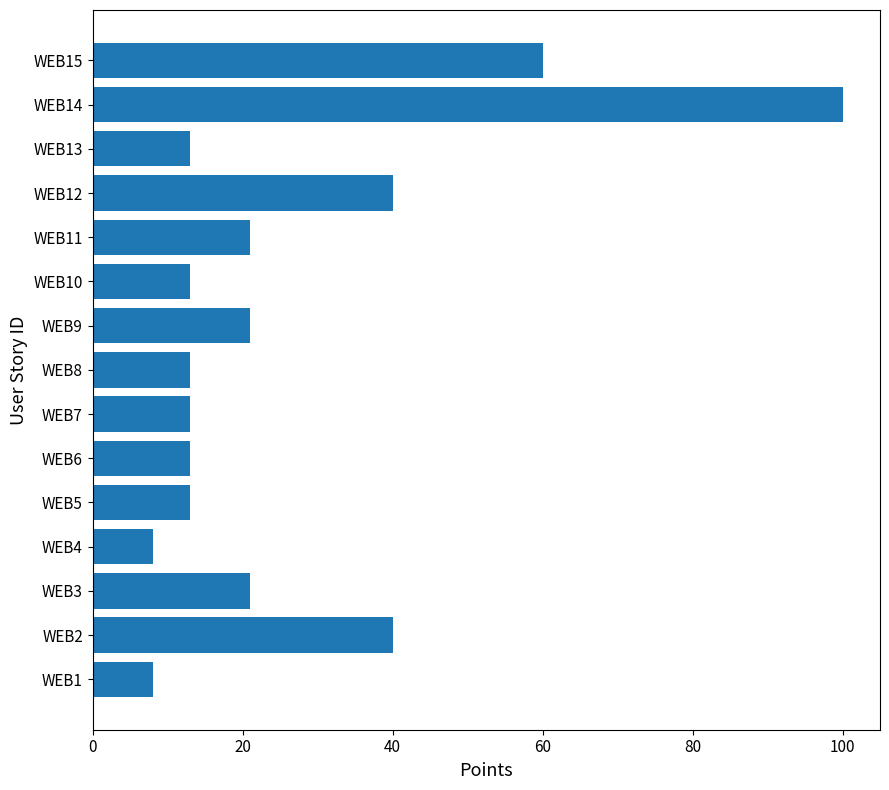

The chart shows a value of 40 at WEB12. True or false?

True